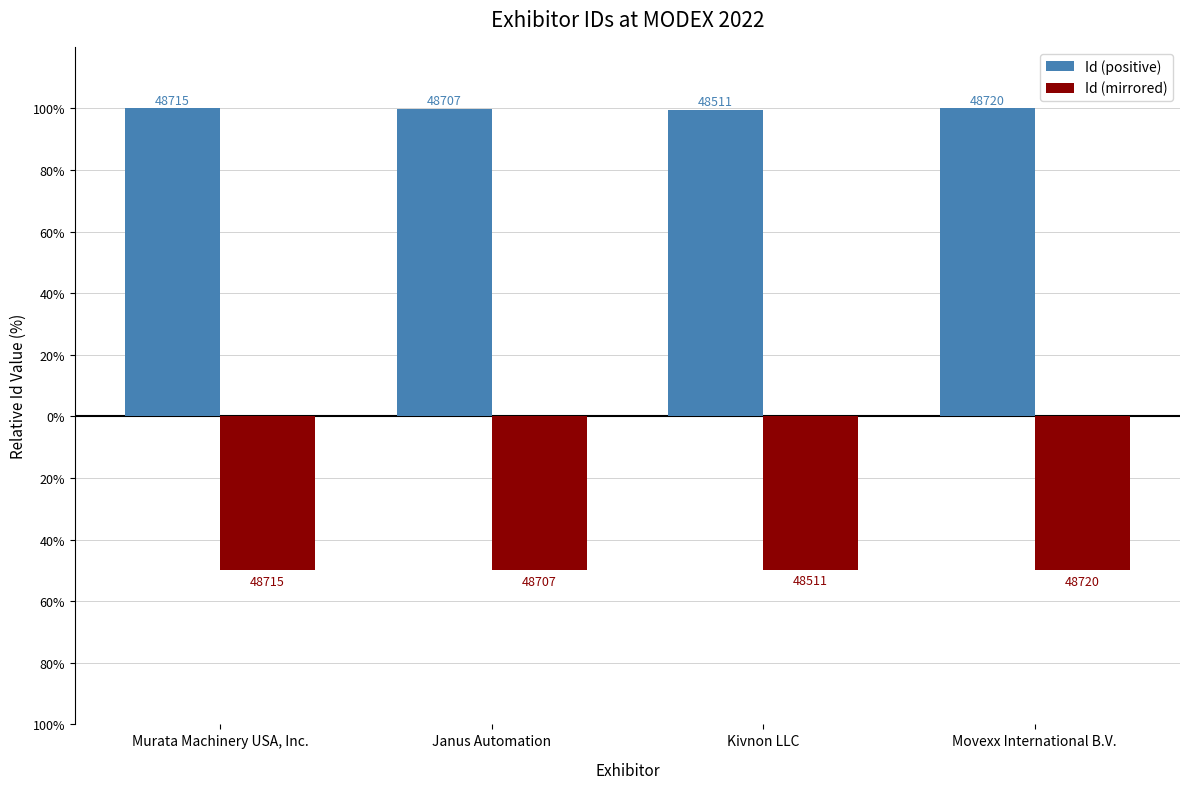

Are the bars grouped side by side (vs. stacked)?

Yes